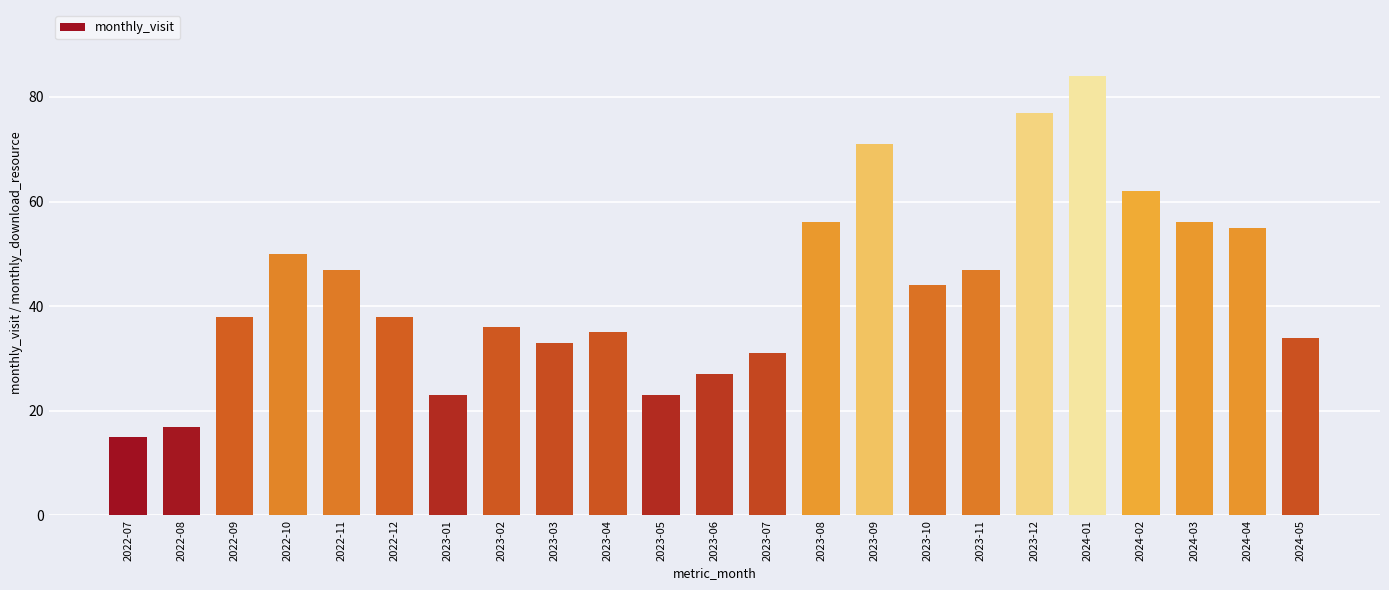

What position from the left is 2023-05?

11